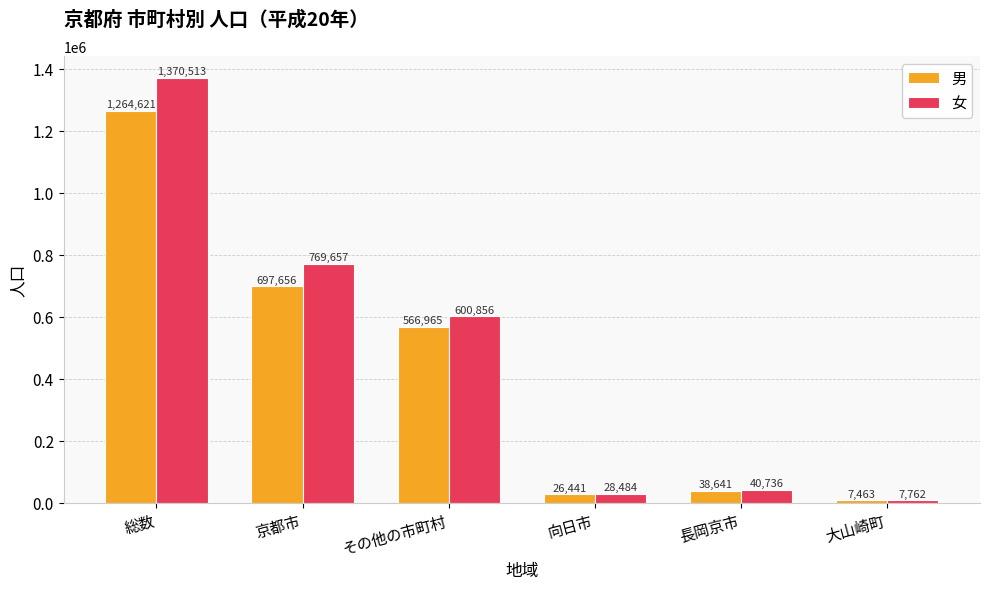

Which series has the largest range (max minus min)?

女